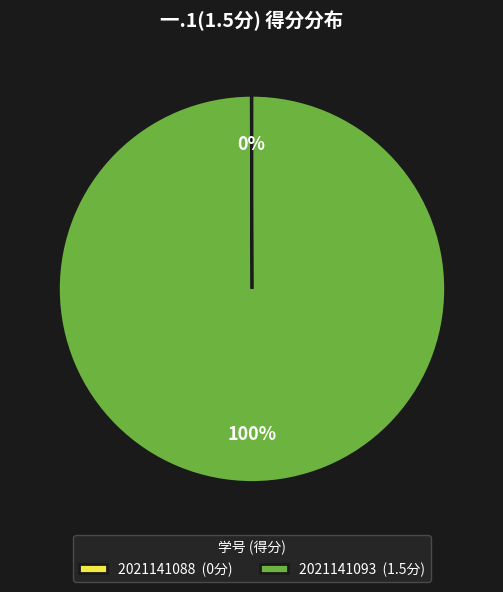

True or false: 2021141093 (1.5分) accounts for 100% of the total.

True